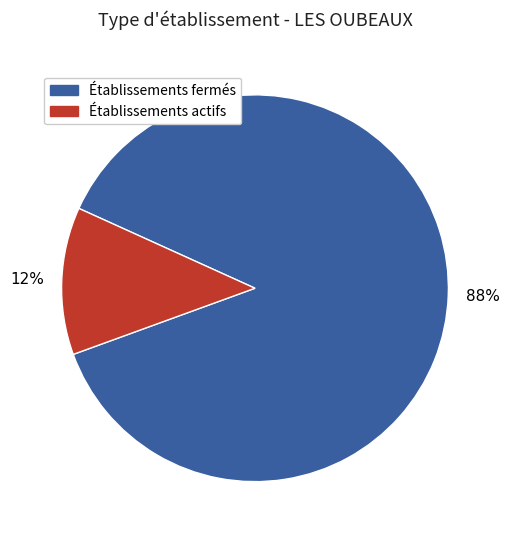

Count the number of slices in the pie.

2